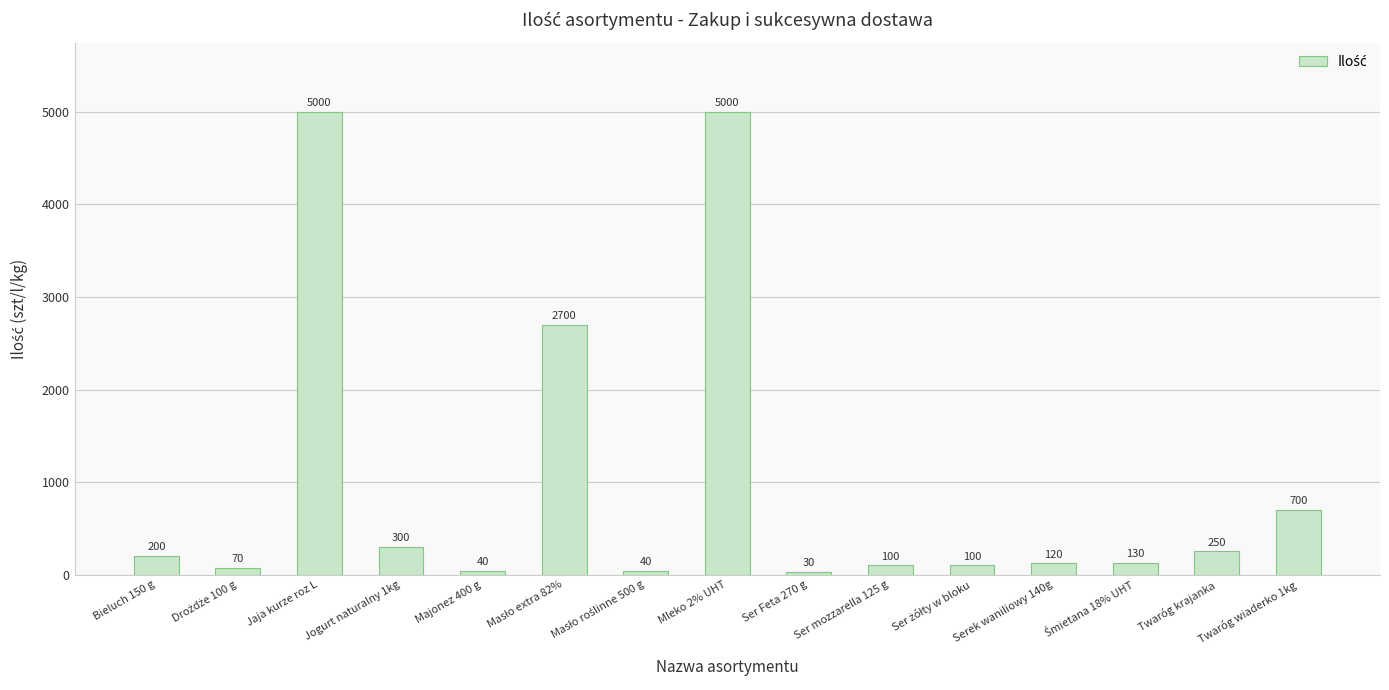

How many categories are shown in the chart?

15